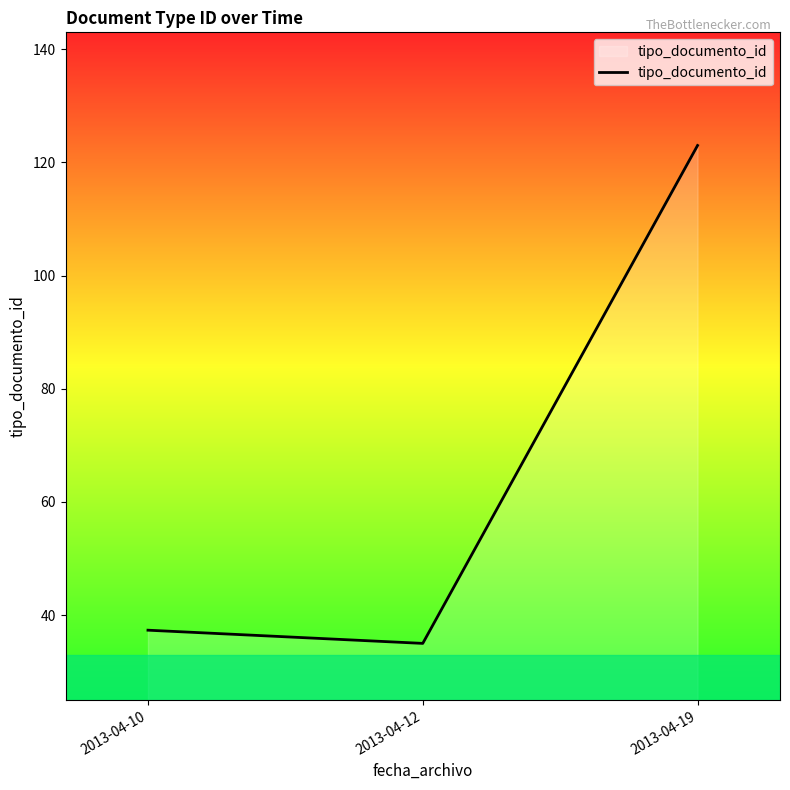

Does the chart display data point markers on the line(s)?

No